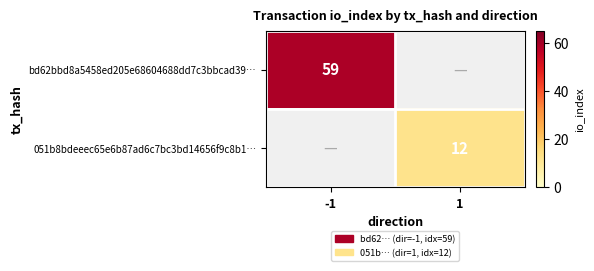

True or false: bd62bbd8a5458ed205e68604688dd7c3bbcad39… has a value of 59 at -1.

True